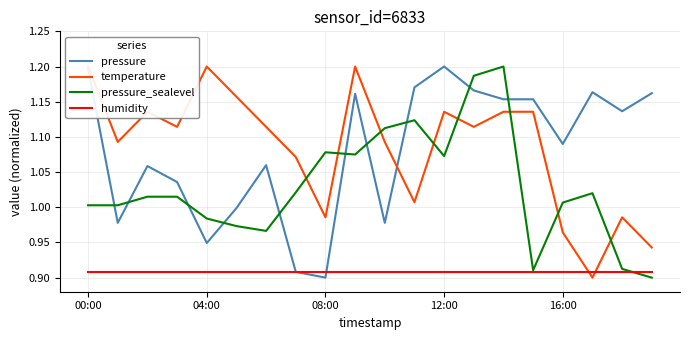

Is this an area chart (filled region under the line)?

No